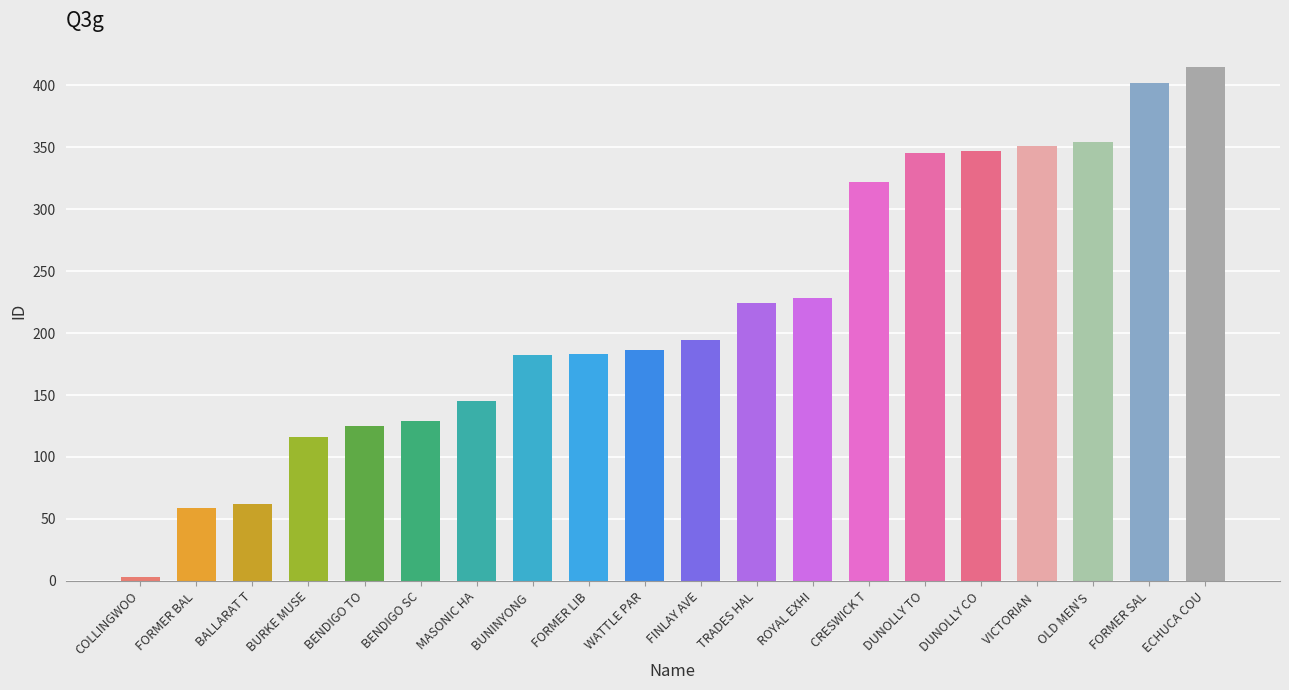

Count the number of data series in this chart.

1